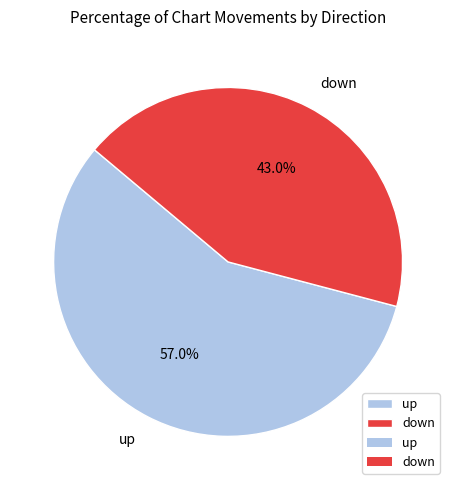

To the nearest percent, what is the combined percentage of up and down?

100%